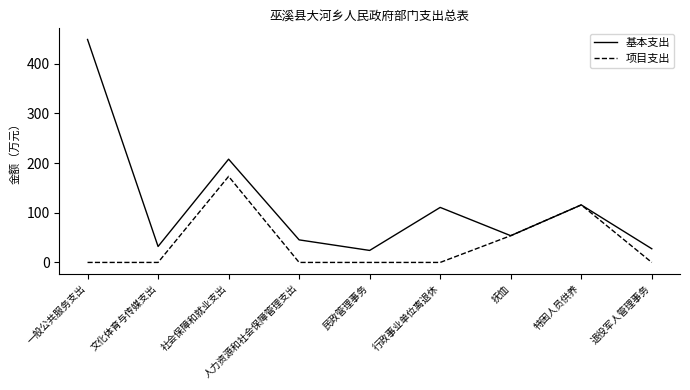

What are all the series names shown in the legend?

基本支出, 项目支出